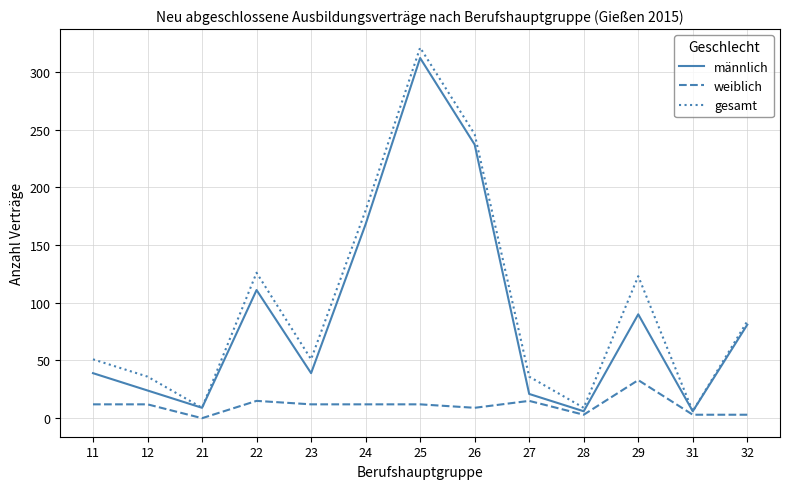

What is the lowest value of the männlich series?

6